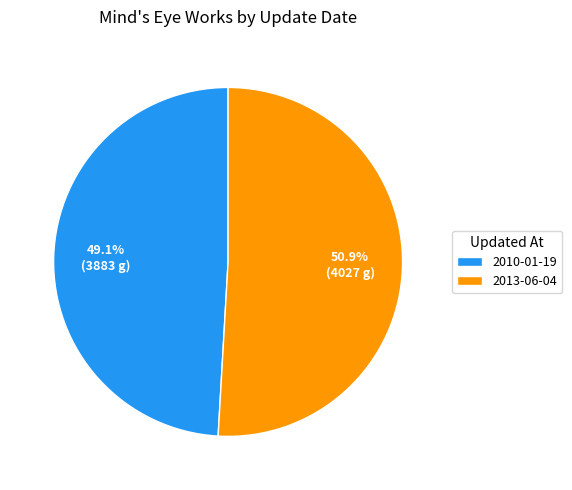

Which slice is the largest?

2013-06-04